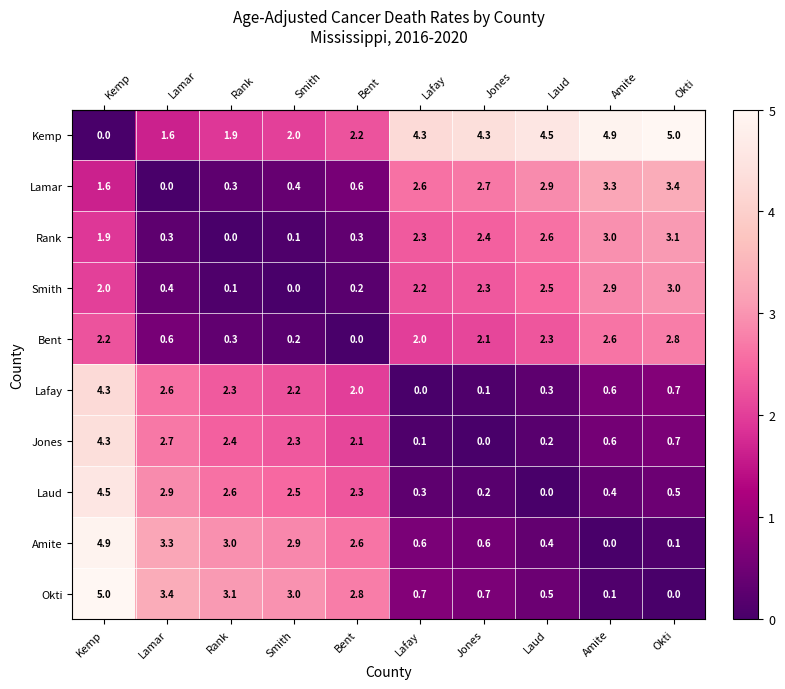

At how many categories does at least one series exceed 0?

10